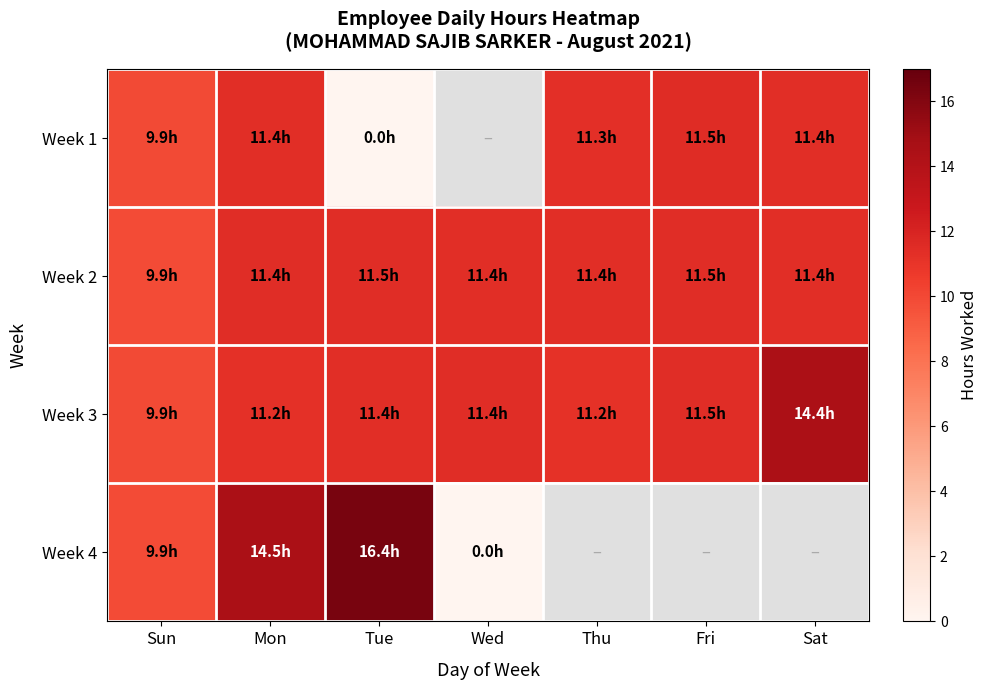

Which series has the largest range (max minus min)?

Week 4